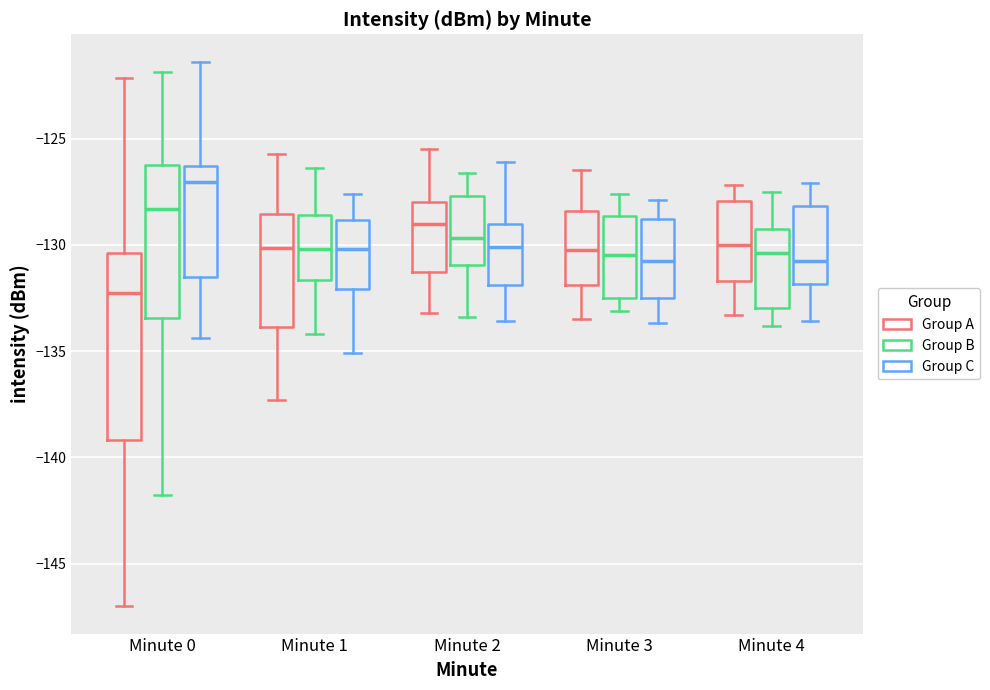

Which box has the lowest median line?

Minute 0 (Group A)